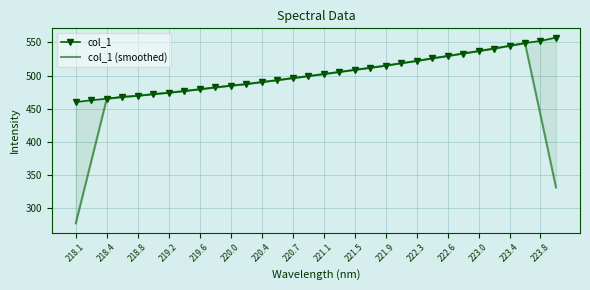

What is the difference between the highest and lowest values at 221.5?

0.3